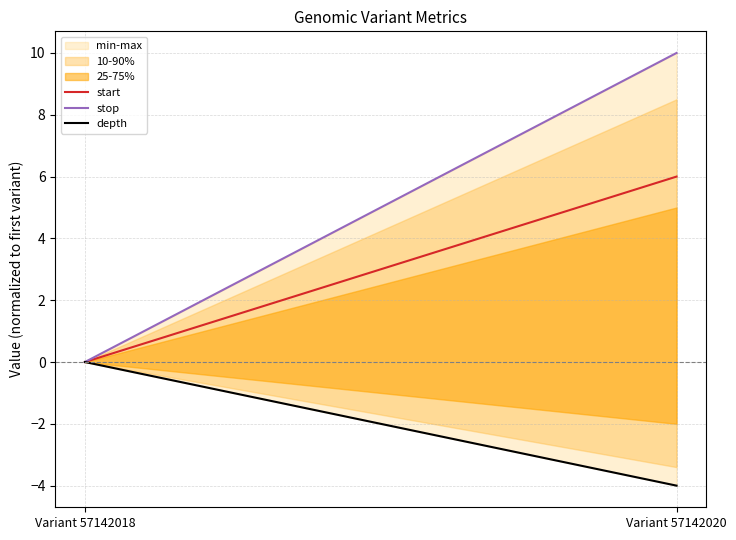

What is the spread (max minus min) of values at Variant 57142020?

14